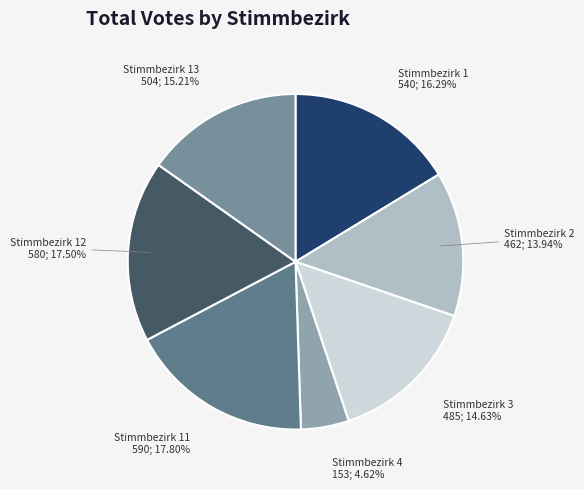

To the nearest percent, what is the combined percentage of Stimmbezirk 4 and Stimmbezirk 12?

22%